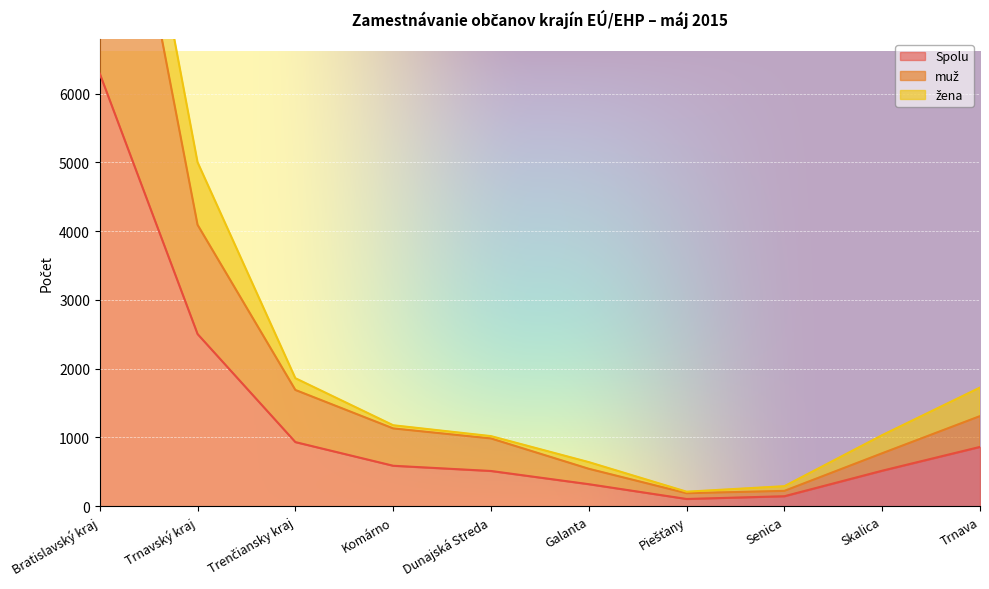

The muž series shows 2939 at Trenčiansky kraj. True or false?

False